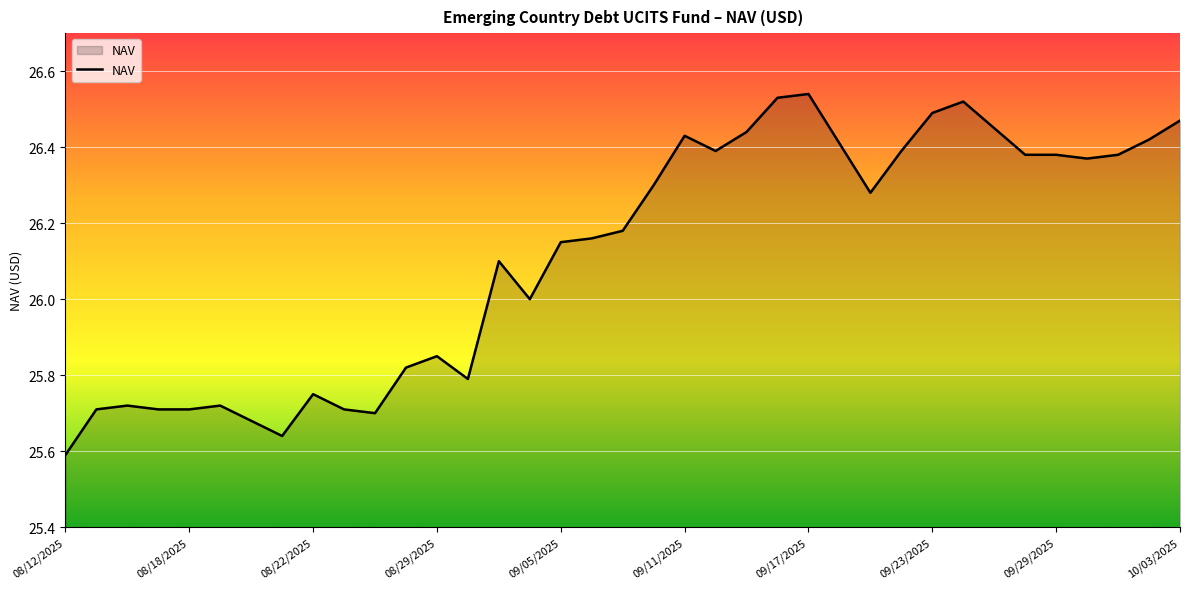

Count the values in the range 25 to 26.

15